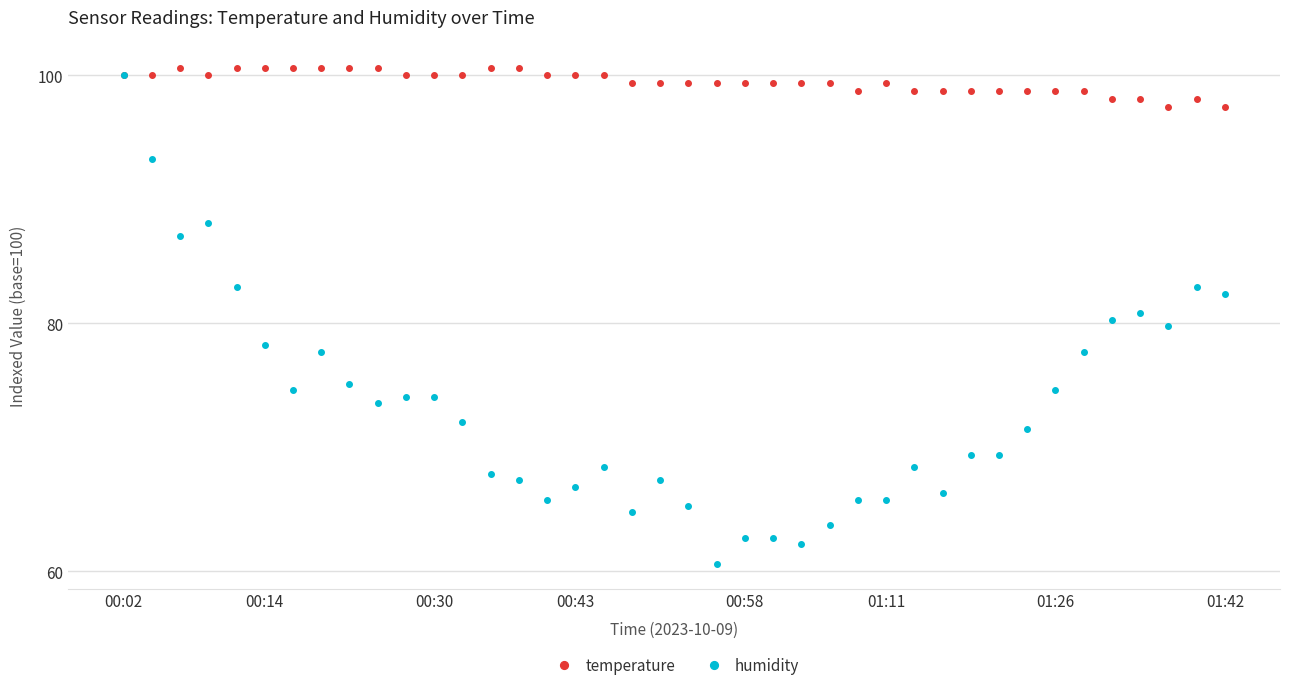

How many series are shown in this chart?

2